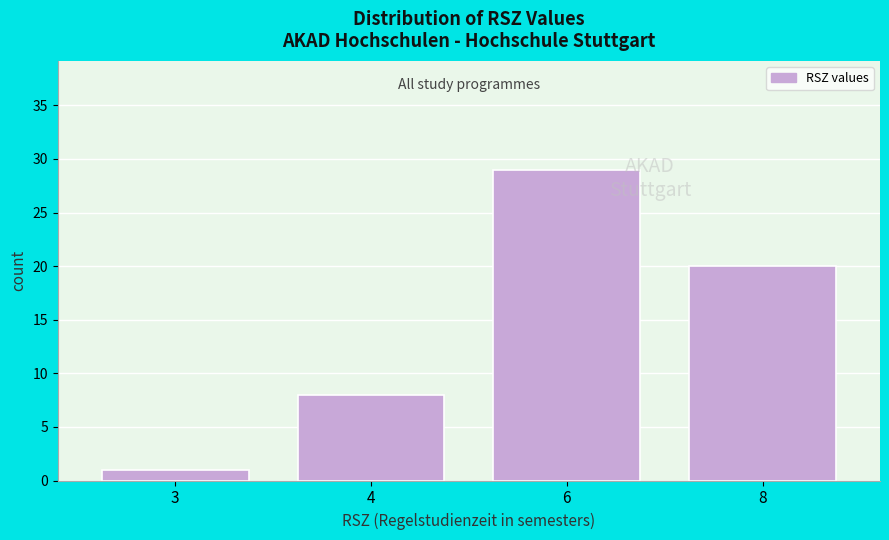

Reading left to right, transcribe all the data shown in this chart.

3=1	4=8	6=29	8=20